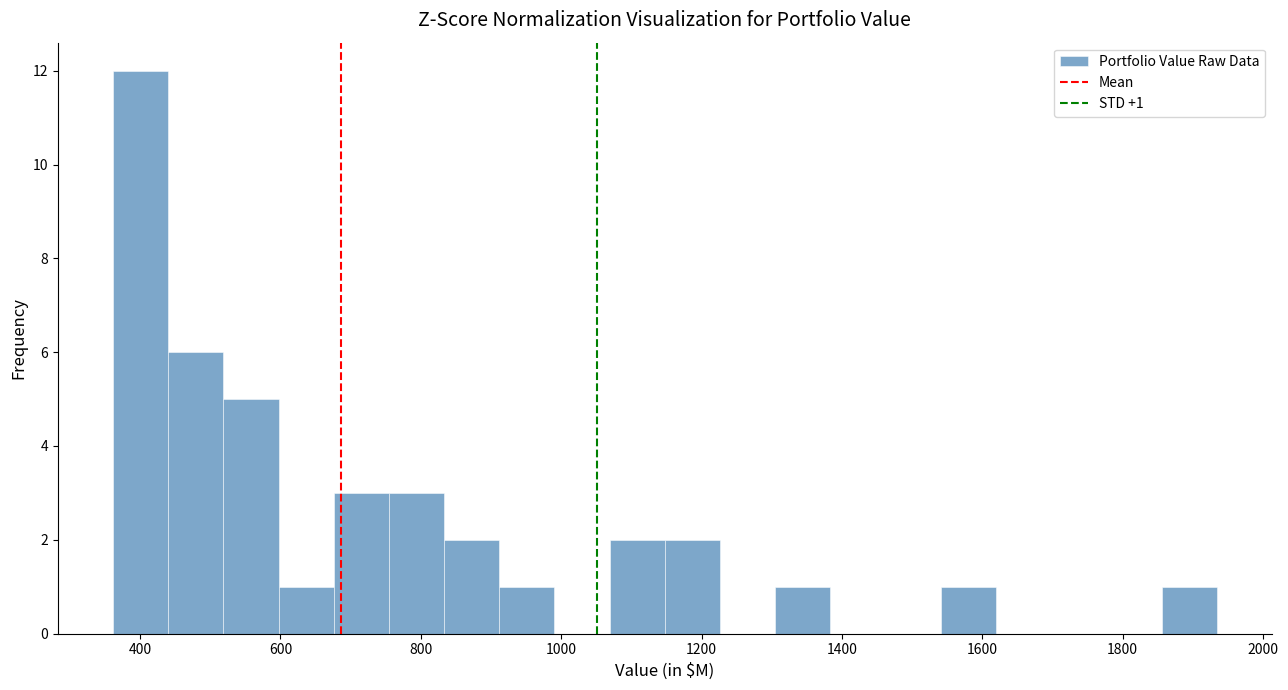

Read against the x-axis, roughly where is the centre of the tallest bar?

400